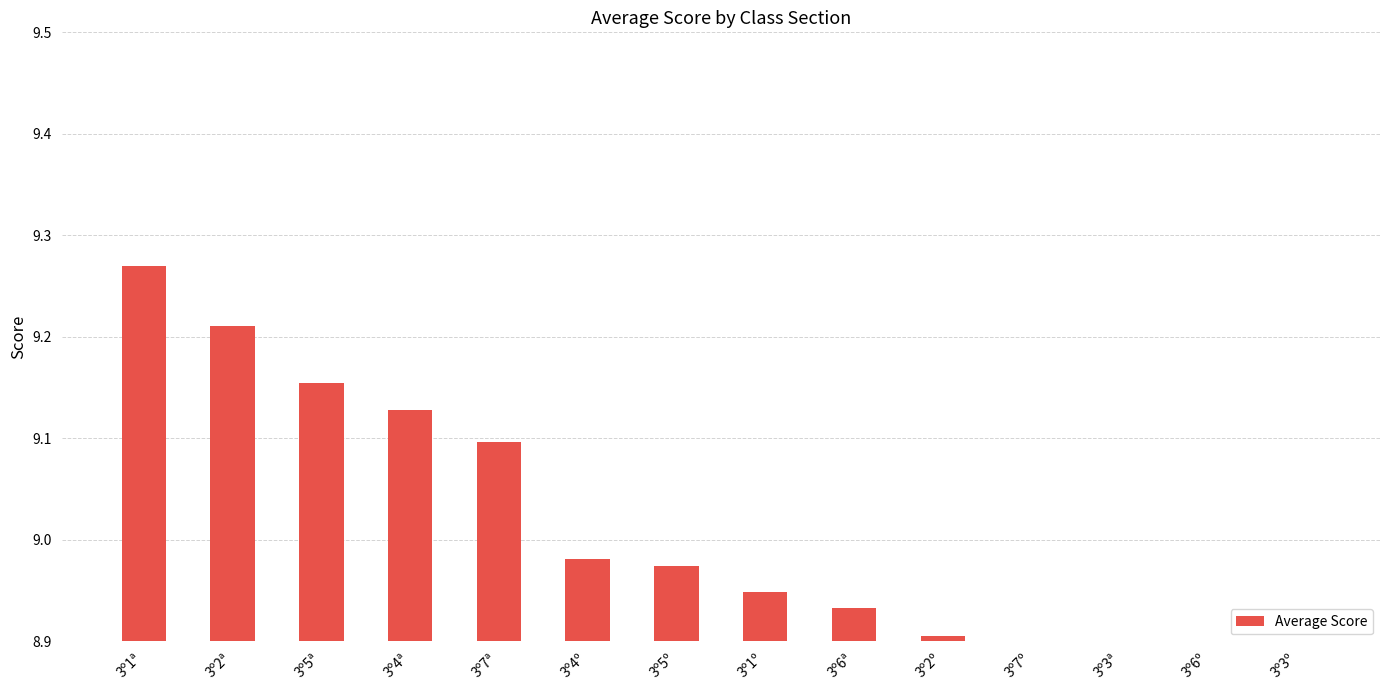

What is the label of the 8th bar from the left?

3º1º